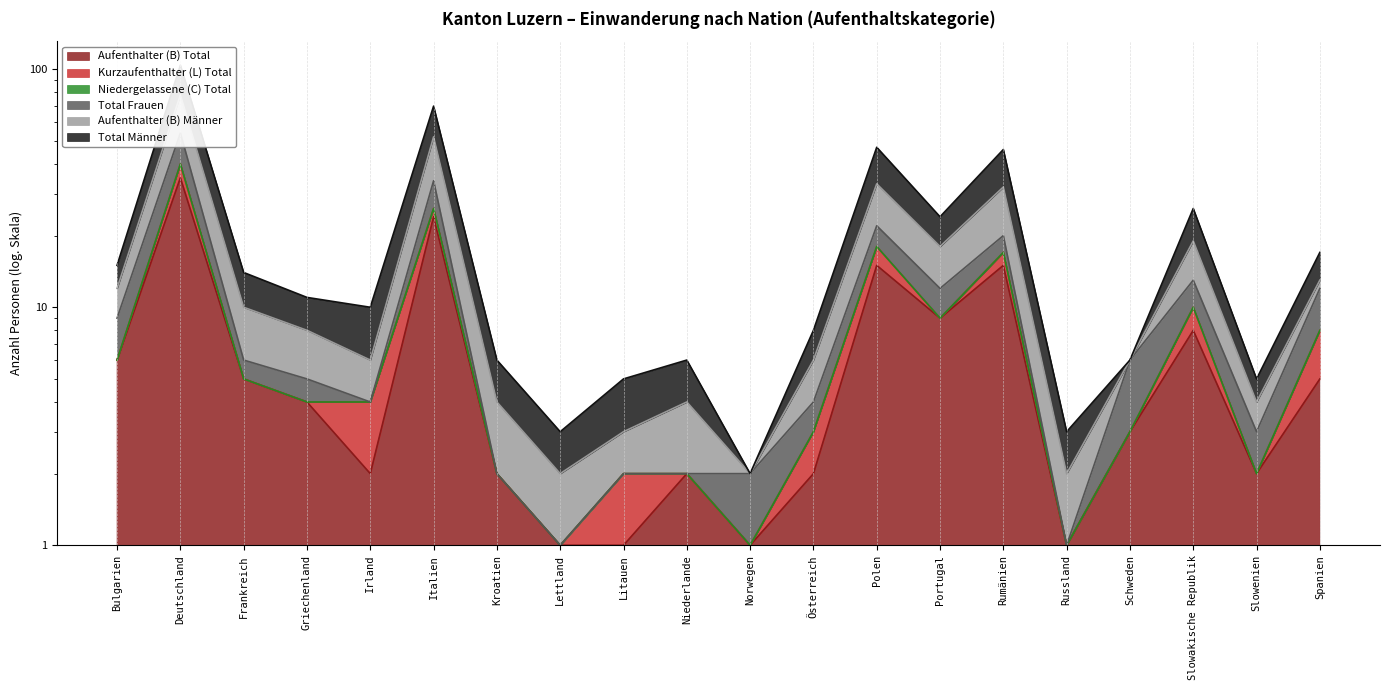

True or false: Aufenthalter (B) Männer and Total Männer intersect in this chart.

False